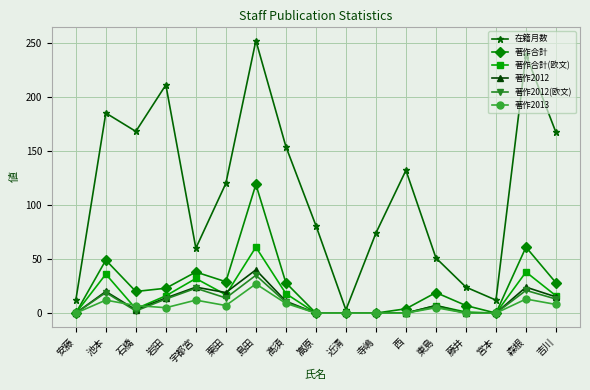

Is it true that 著作2013 equals 0 at 藤井?

True